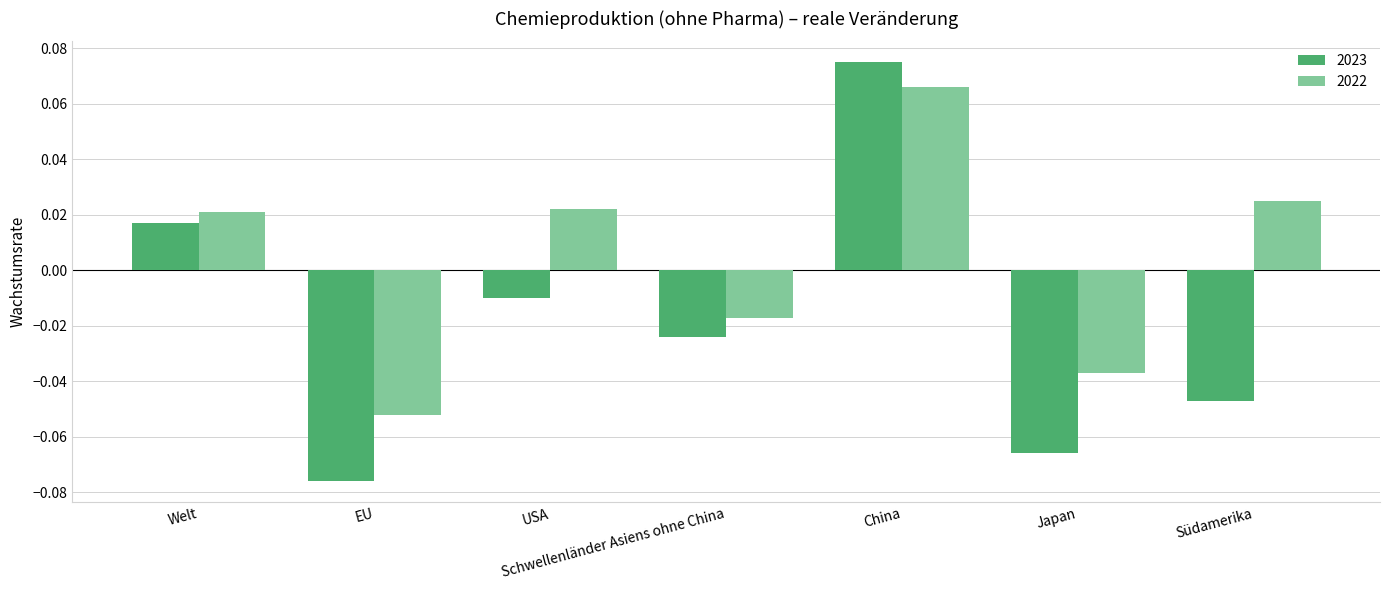

Rank the series at Welt from lowest to highest value.

2023, 2022